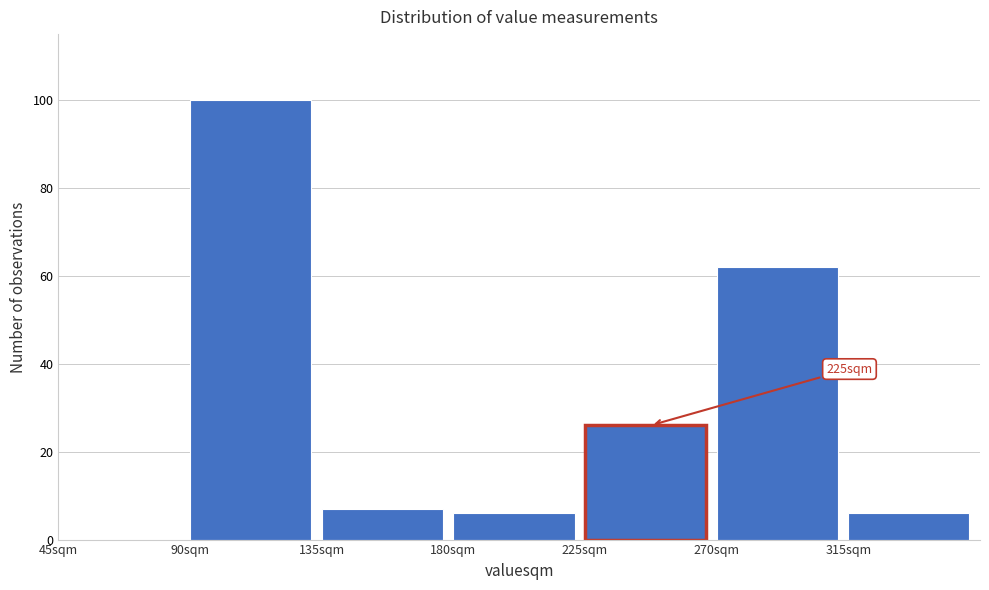

Over which range of the x-axis is the bar tallest?

90 to 135